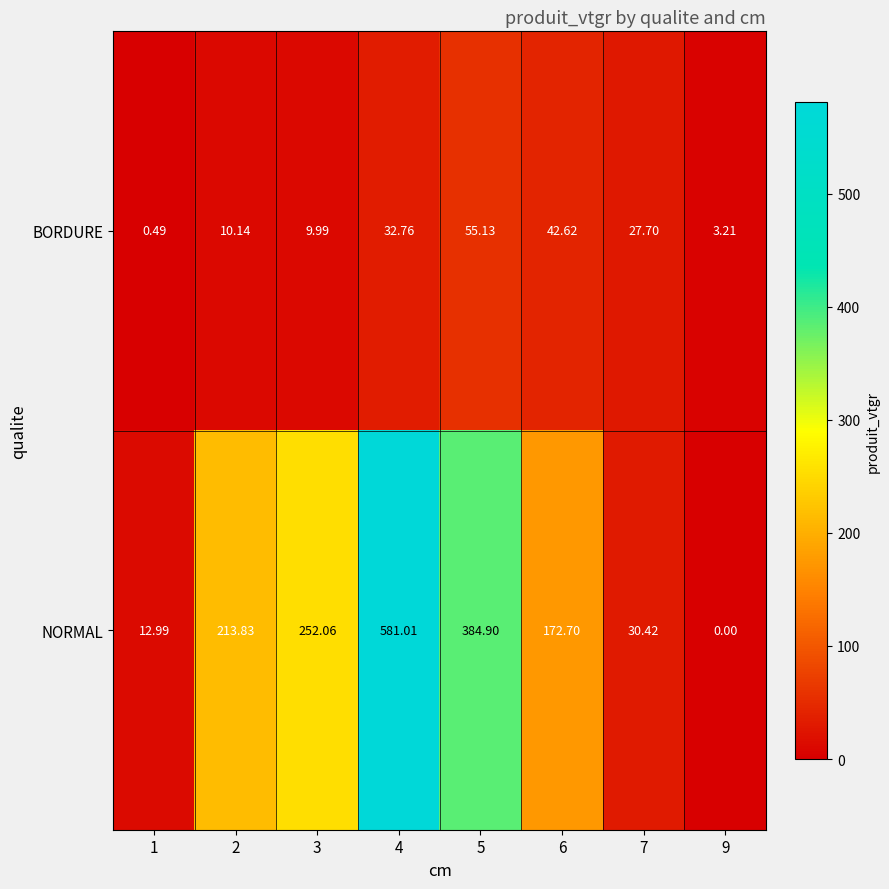

Which series changed the most between 1 and 9?

NORMAL